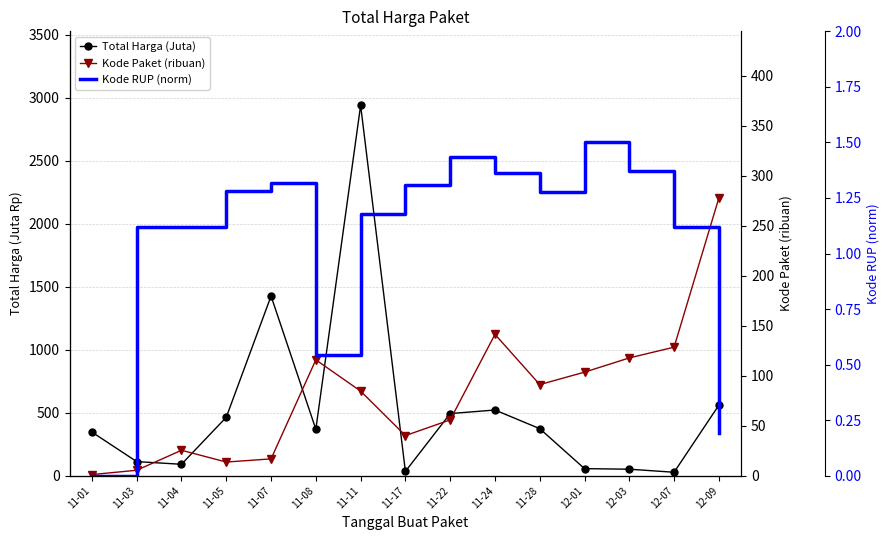

How many lines are shown in the chart?

3